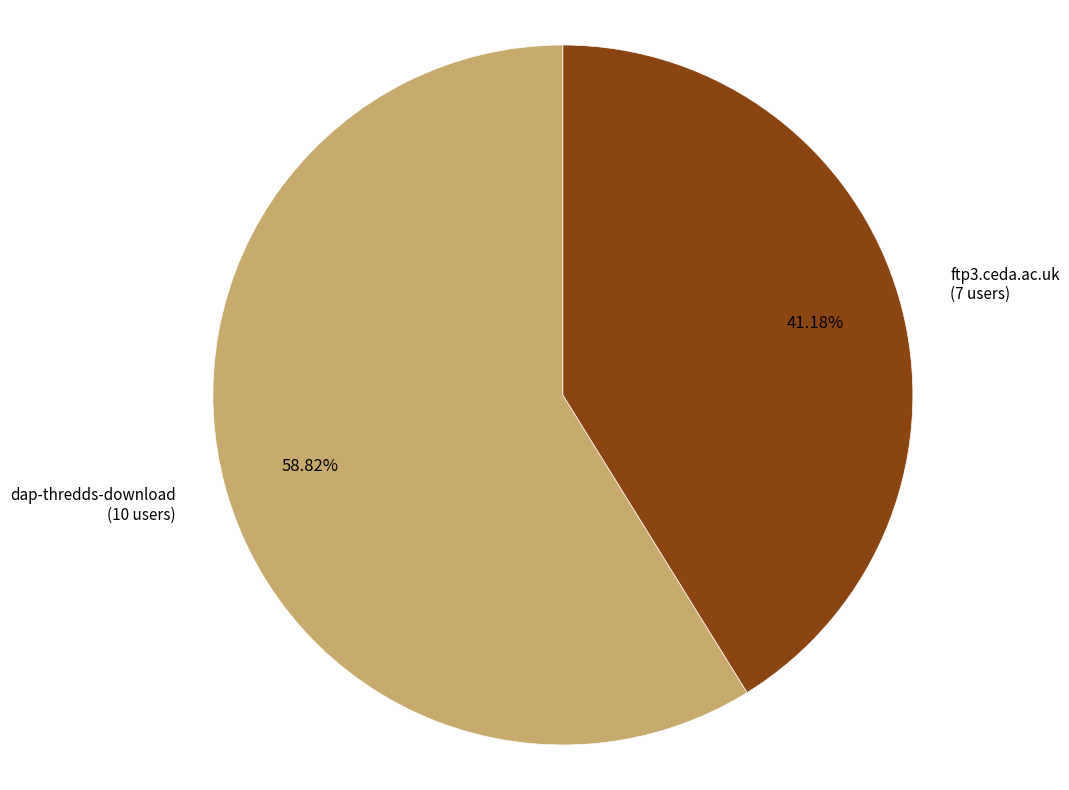

Count the number of slices in the pie.

2